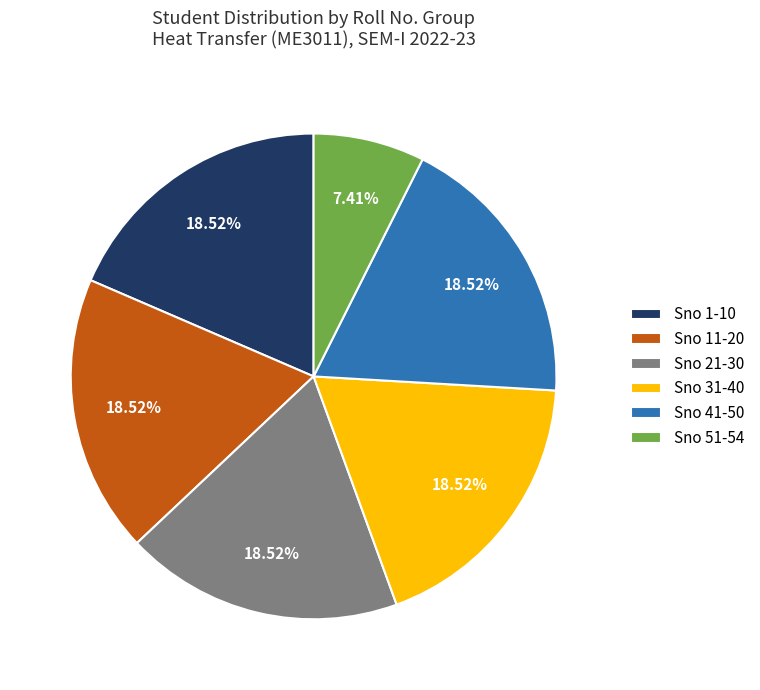

Is the sum of Sno 51-54 and Sno 1-10 greater than half?

No